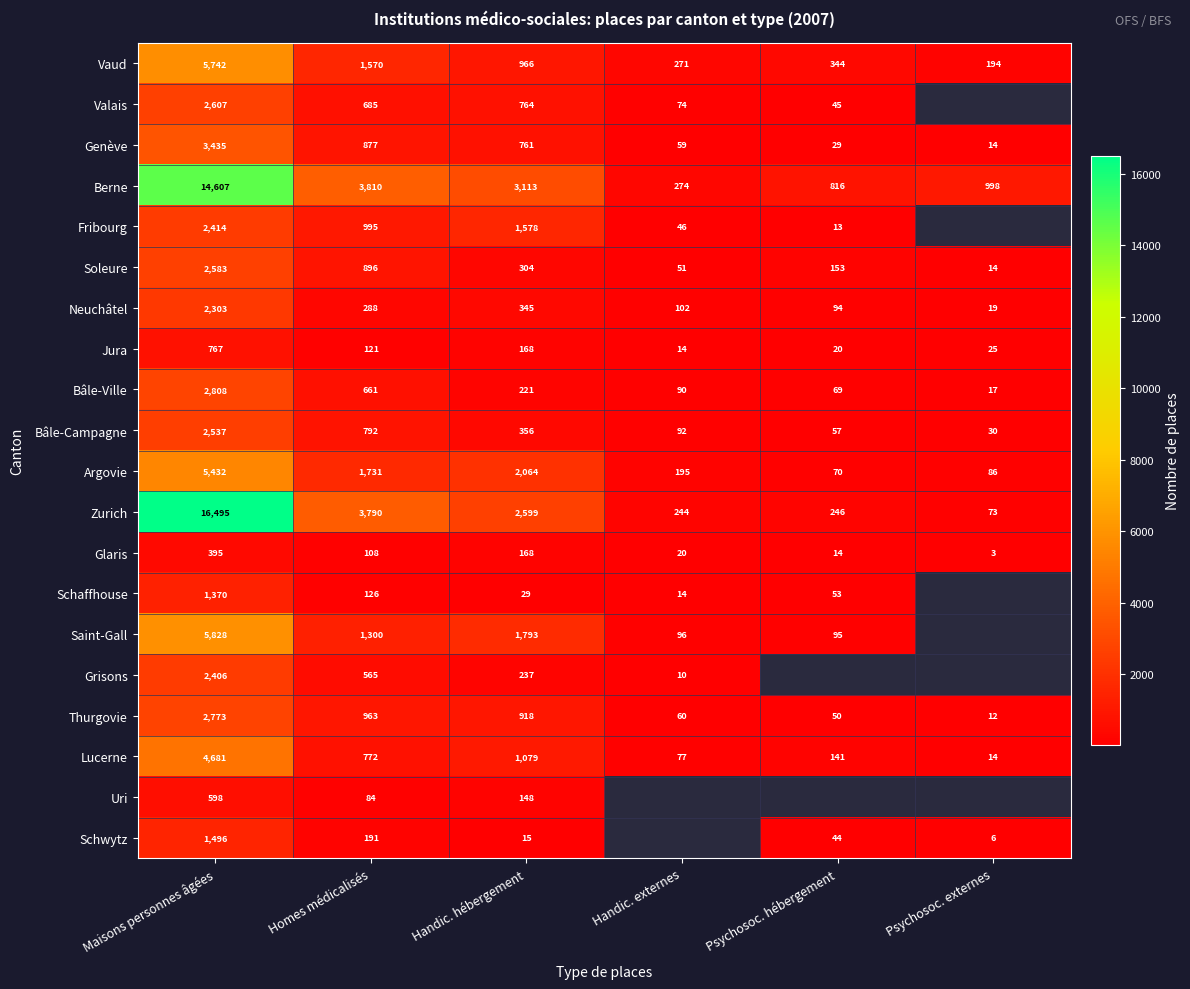

What is the difference between the maximum and minimum values in the Jura series?

753